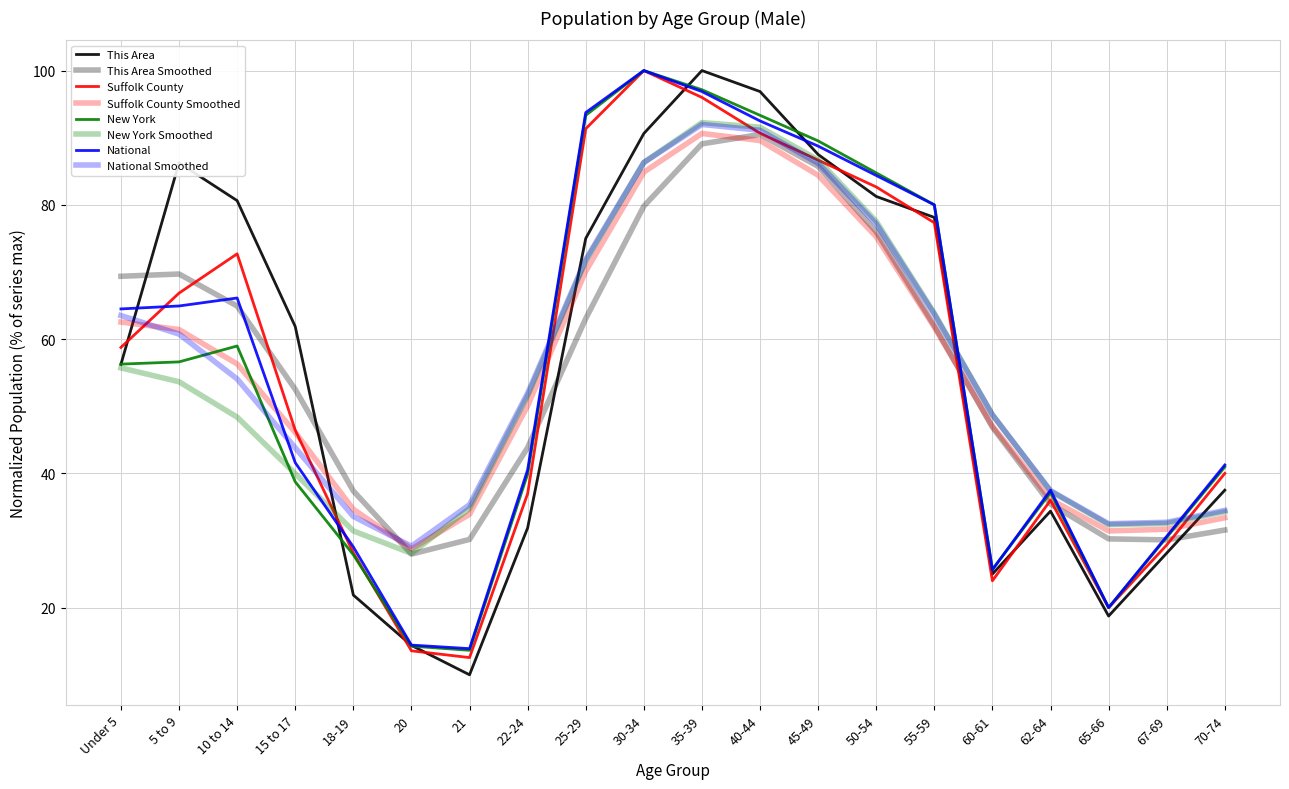

How many times do National and New York cross each other?

1